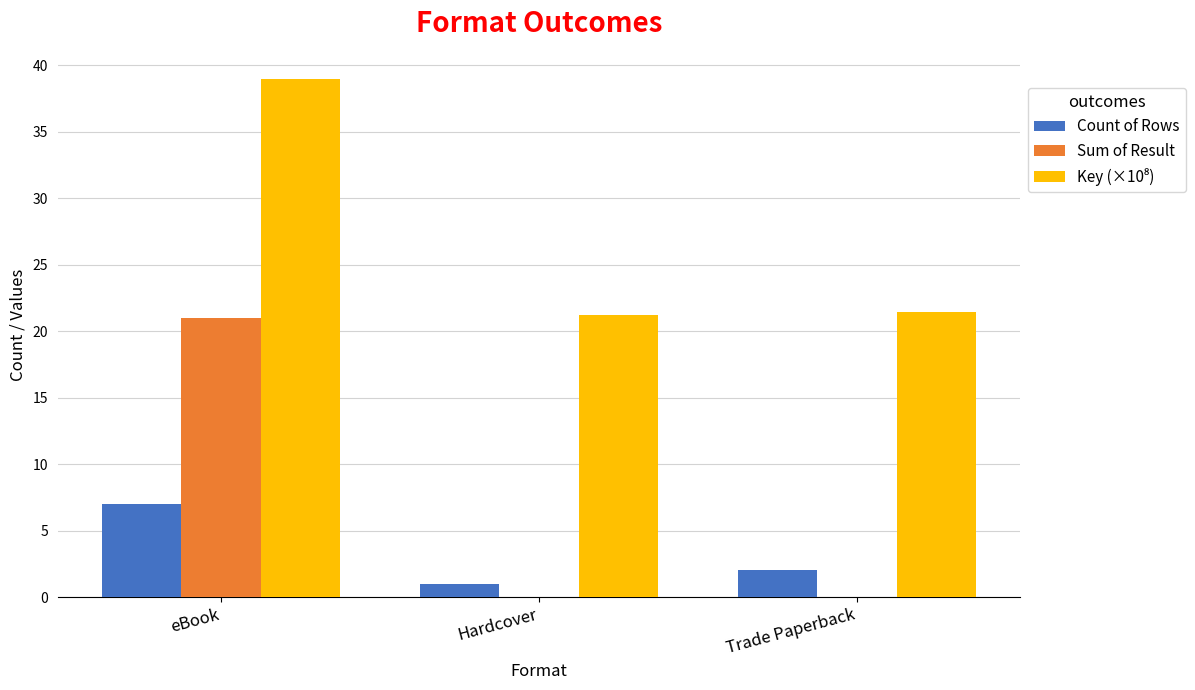

What is the sum of all Sum of Result values?

21.0